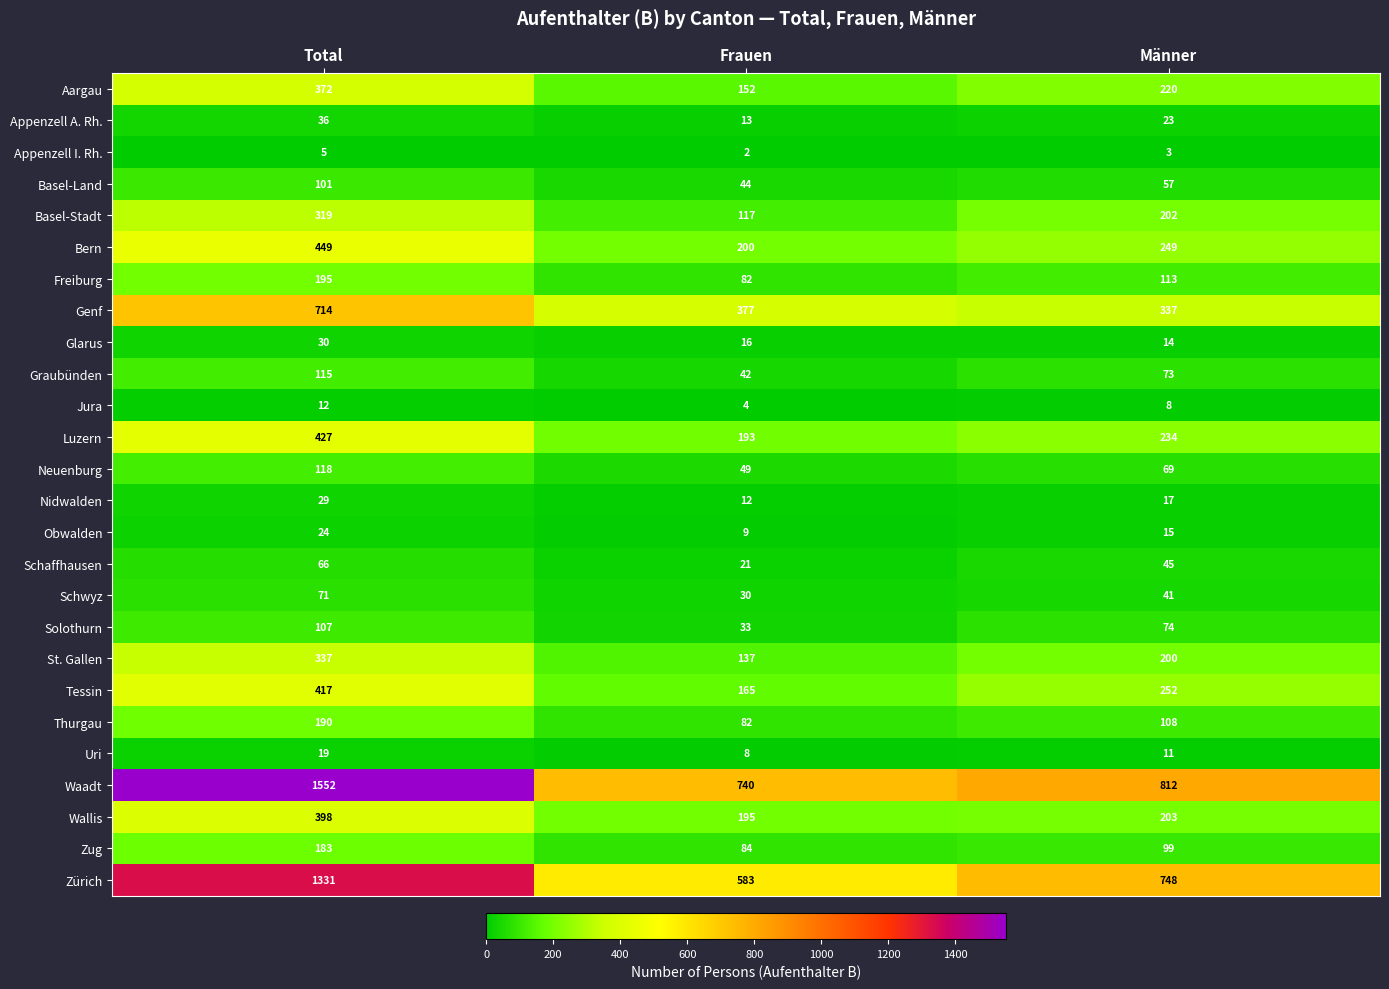

Which series changed the most between Total and Frauen?

Waadt